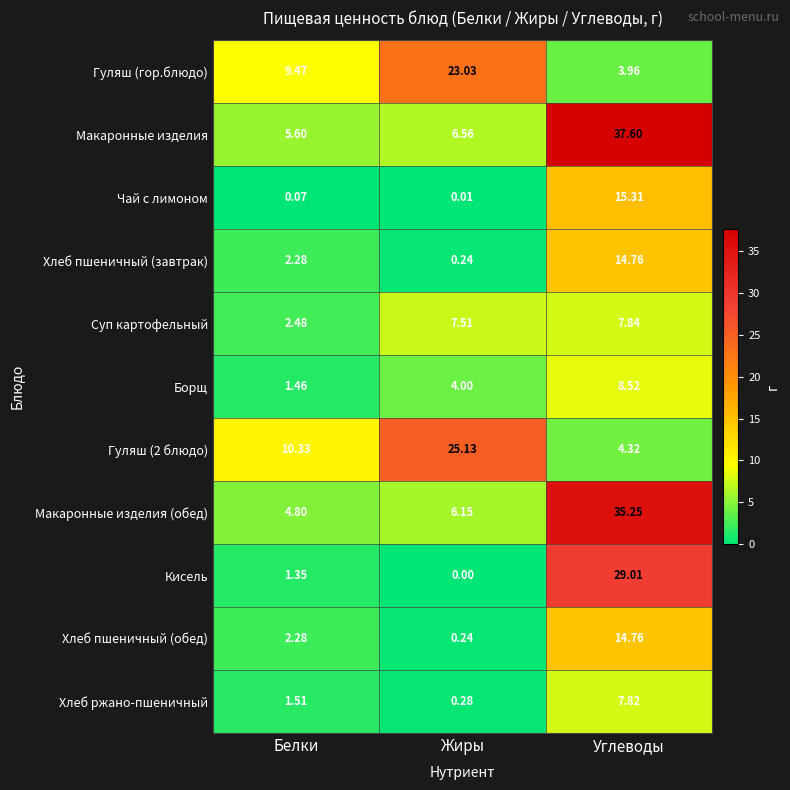

How many distinct data groups are displayed?

11